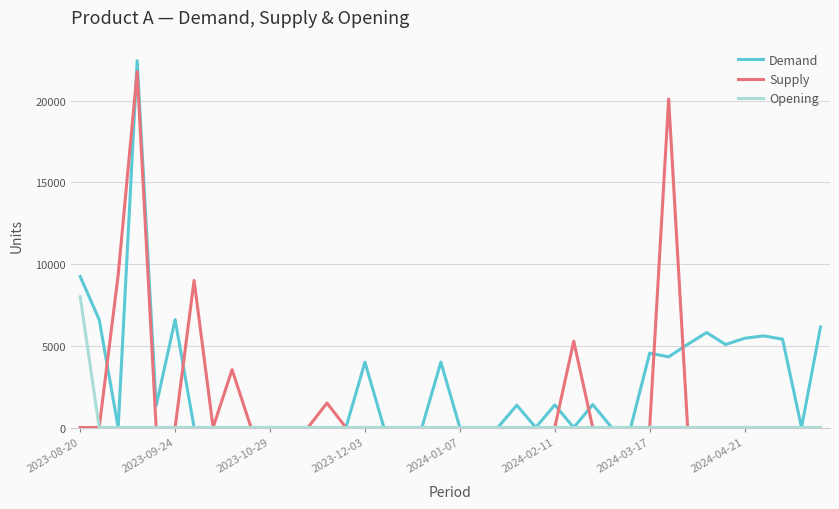

Rank the series by their average value, from highest to lowest.

Demand, Supply, Opening